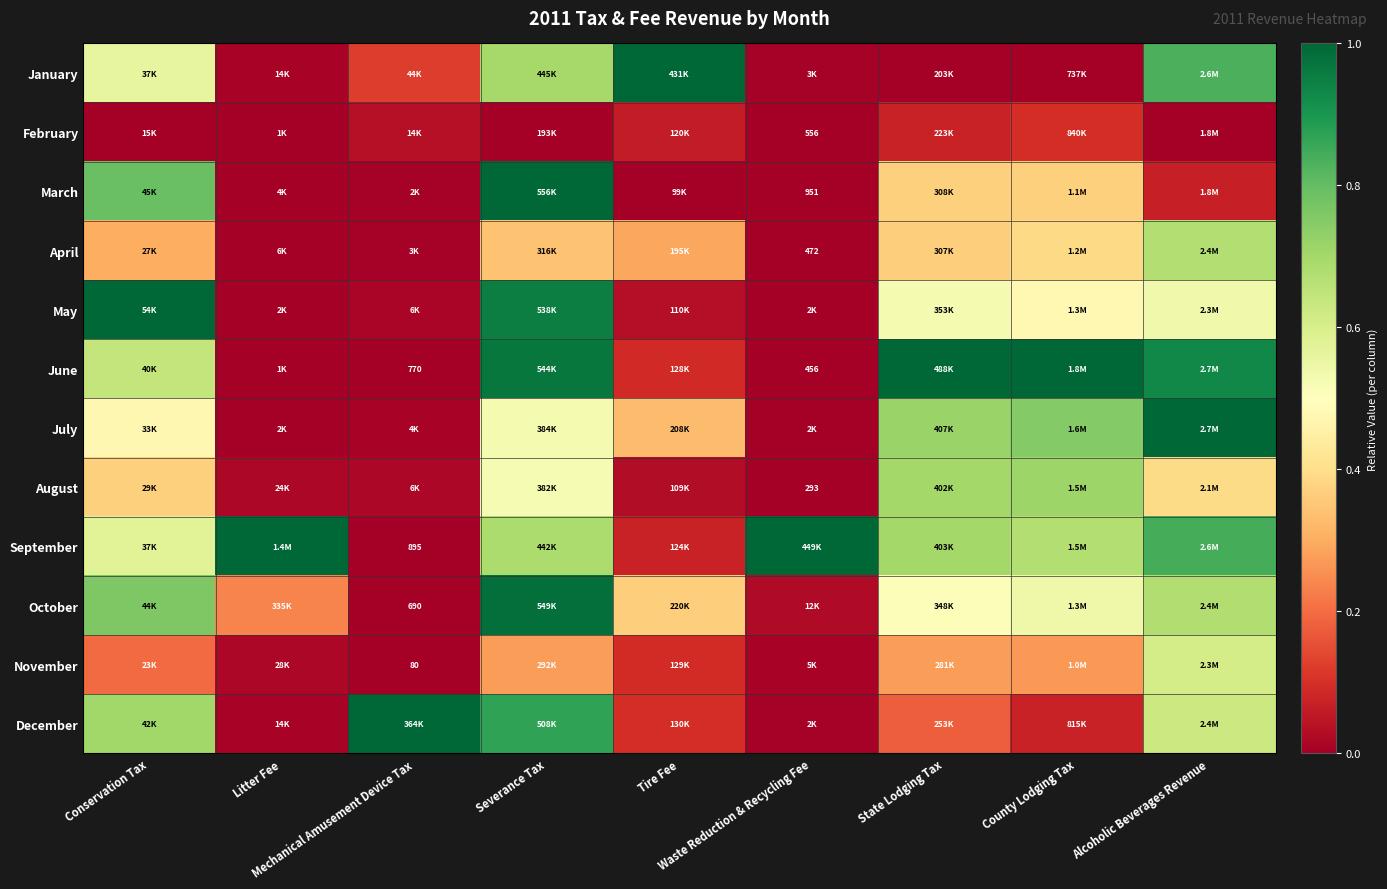

How many data points does each series have?

9